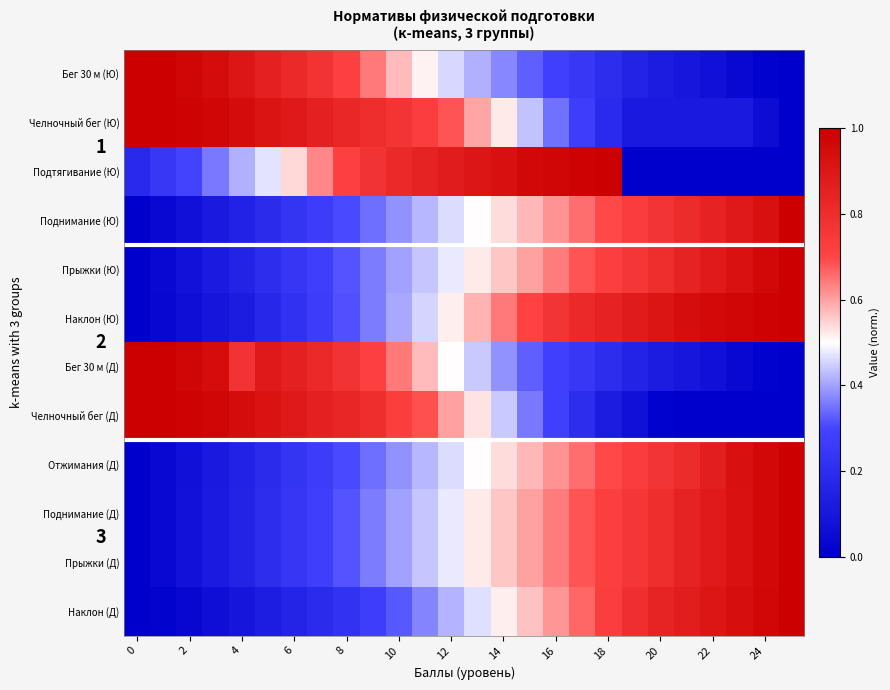

The Прыжки (Д) series shows 0.1 at 10. True or false?

False